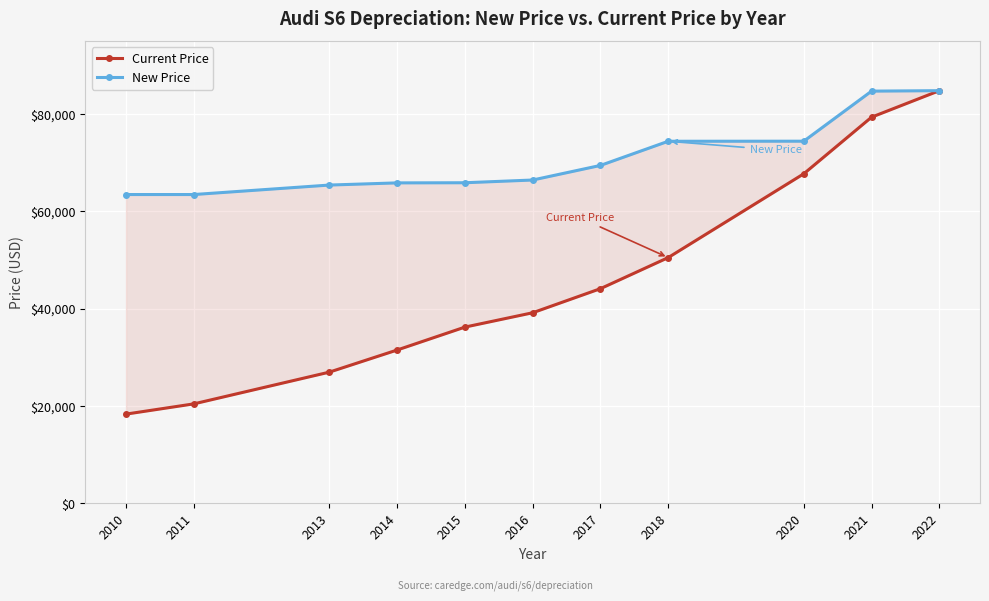

How many distinct data groups are displayed?

2